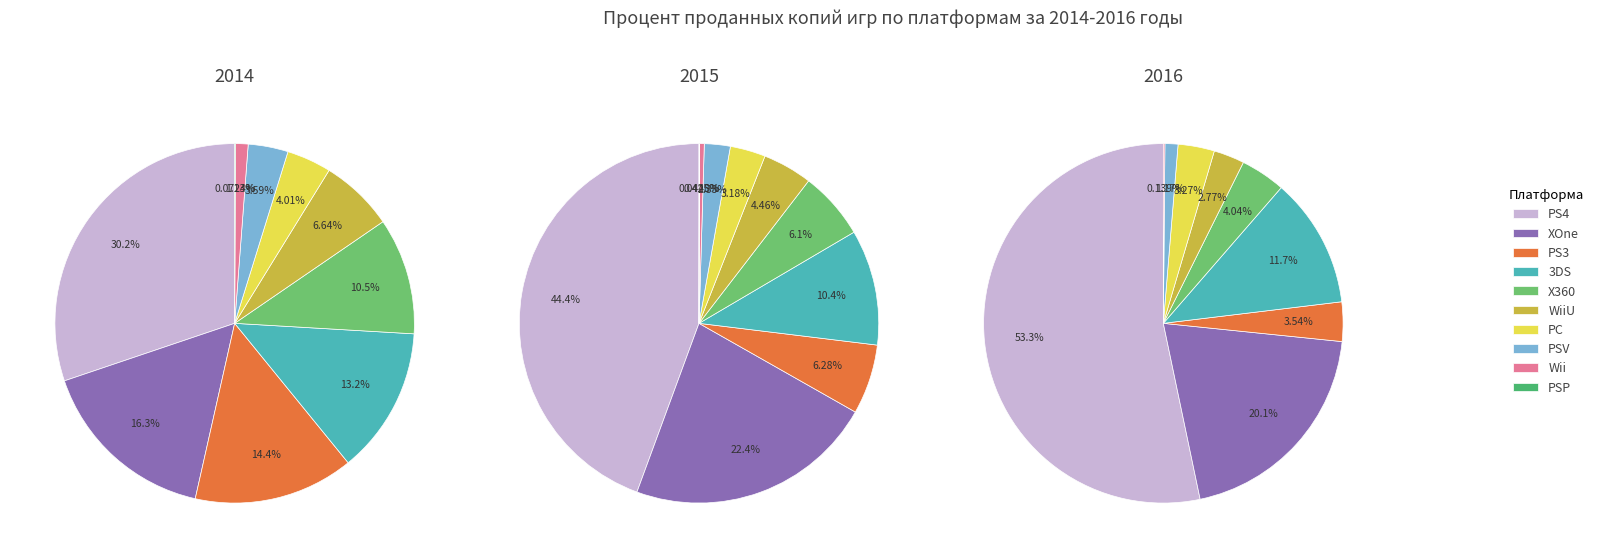

How many slices are in this pie chart?

10